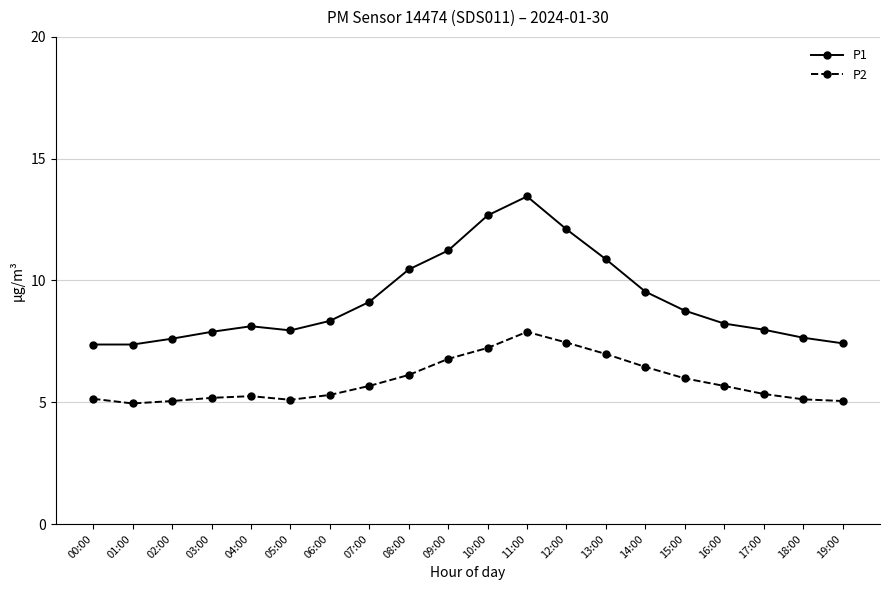

What is the value of the P2 point at the 15th from the left?

6.5